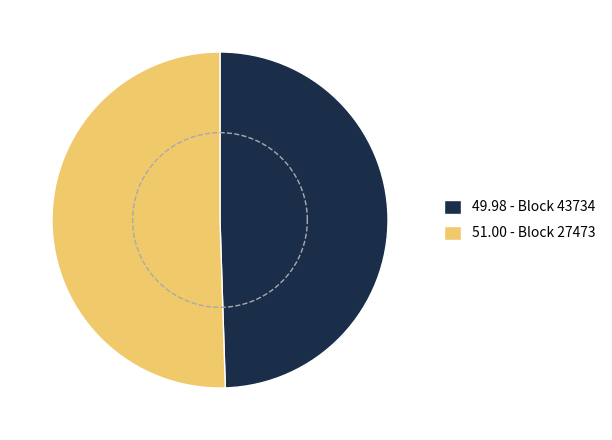

Combined, what portion of the pie is 27473 and 43734?

100.0%